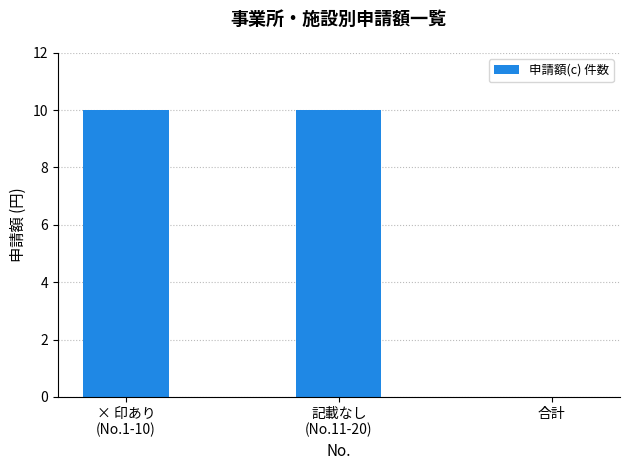

What is the maximum value shown in the chart?

10